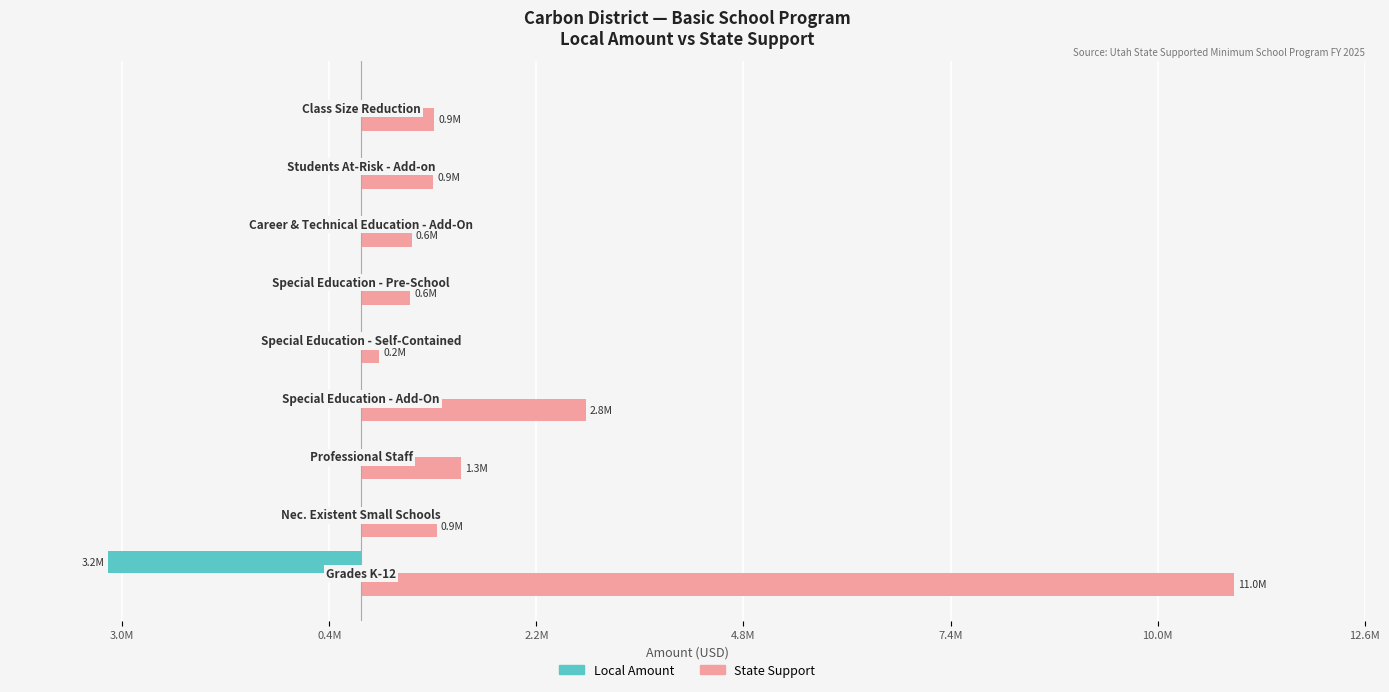

Reading left to right, list all the values displayed in this chart.

Local Amount: -3174529	0	0	0	0	0	0	0	0
State Support: 10956210	949213	1254710	2823008	227721	614047	637919	903249	915220